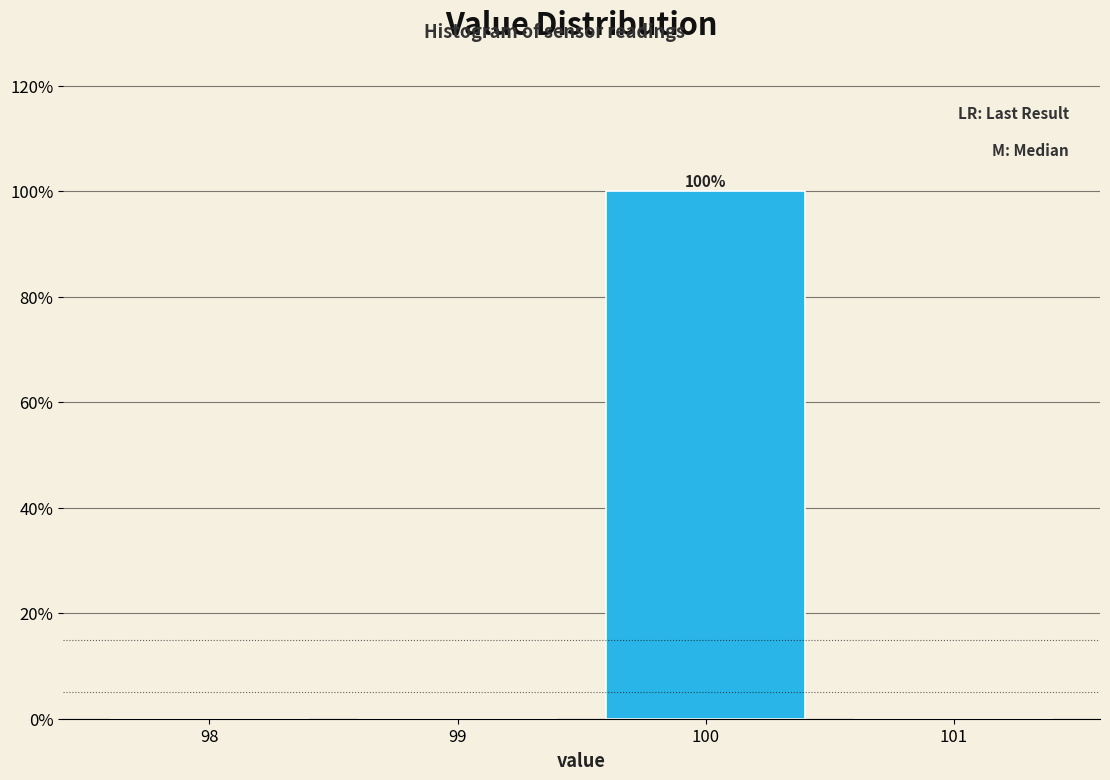

Reading right to left, transcribe all the data shown in this chart.

101=0	100=100	99=0	98=0